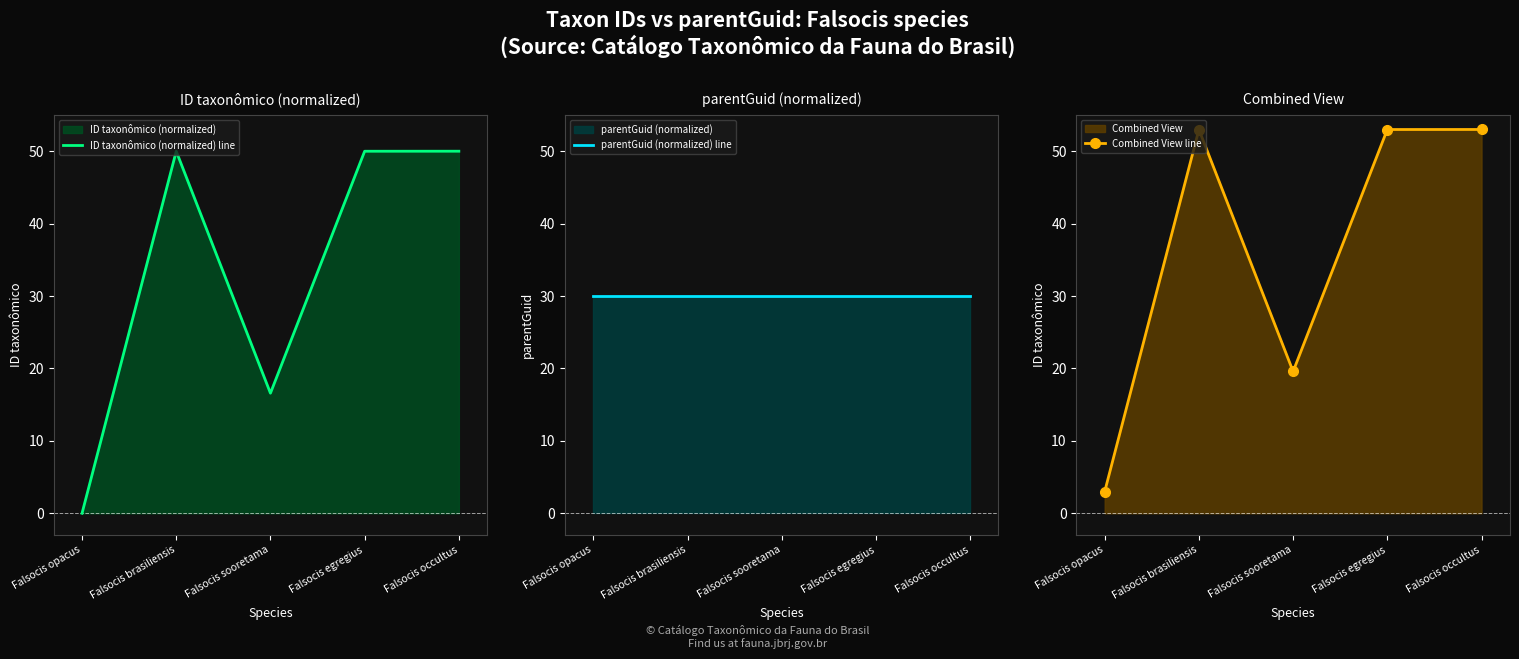

Reading left to right, what are all the values shown in this chart?

ID taxonômico (normalized) line: Falsocis opacus=0.0	Falsocis brasiliensis=50.0	Falsocis sooretama=16.6	Falsocis egregius=50.0	Falsocis occultus=50.0
parentGuid (normalized) line: Falsocis opacus=30.0	Falsocis brasiliensis=30.0	Falsocis sooretama=30.0	Falsocis egregius=30.0	Falsocis occultus=30.0
Combined View line: Falsocis opacus=3.0	Falsocis brasiliensis=53.0	Falsocis sooretama=19.6	Falsocis egregius=53.0	Falsocis occultus=53.0